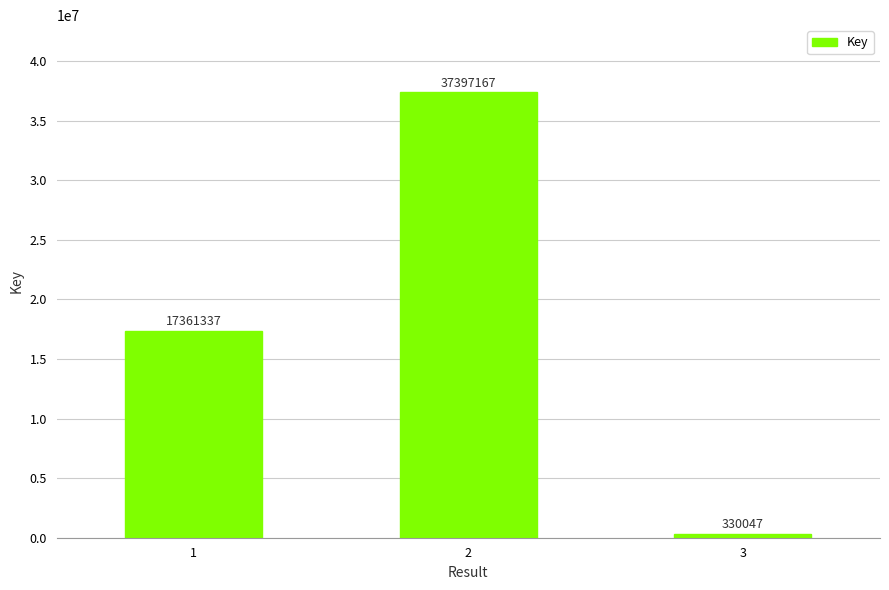

What is the maximum value shown in the chart?

37397167